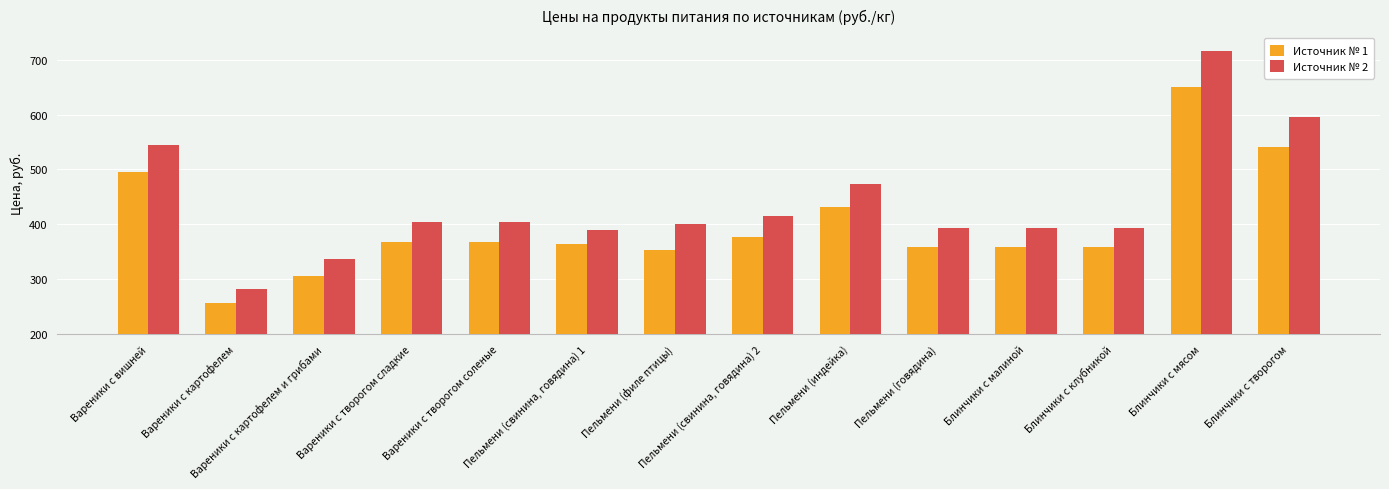

Reading right to left, extract all data points from this chart.

Источник № 1: Блинчики с творогом=541	Блинчики с мясом=651	Блинчики с клубникой=358	Блинчики с малиной=358	Пельмени (говядина)=358	Пельмени (индейка)=431	Пельмени (свинина, говядина) 2=377	Пельмени (филе птицы)=354	Пельмени (свинина, говядина) 1=364	Вареники с творогом соленые=367	Вареники с творогом сладкие=367	Вареники с картофелем и грибами=306	Вареники с картофелем=257	Вареники с вишней=495
Источник № 2: Блинчики с творогом=595	Блинчики с мясом=716	Блинчики с клубникой=394	Блинчики с малиной=394	Пельмени (говядина)=394	Пельмени (индейка)=474	Пельмени (свинина, говядина) 2=415	Пельмени (филе птицы)=400	Пельмени (свинина, говядина) 1=389	Вареники с творогом соленые=404	Вареники с творогом сладкие=404	Вареники с картофелем и грибами=337	Вареники с картофелем=283	Вареники с вишней=544